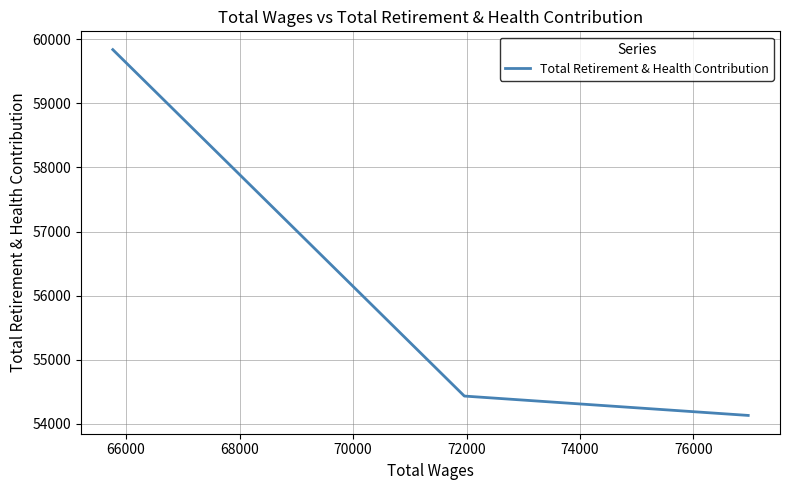

What is the sum of all values?

168405